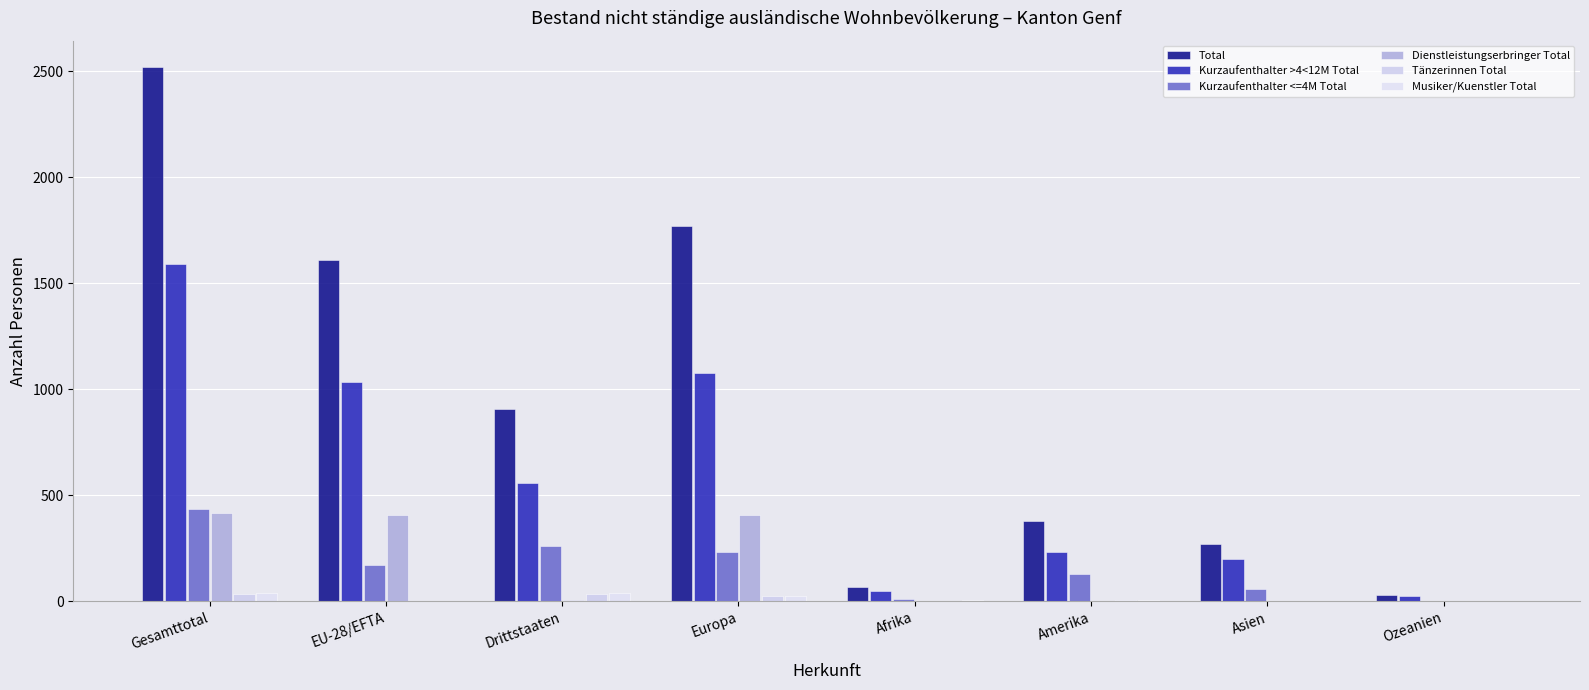

How many data points does each series have?

8